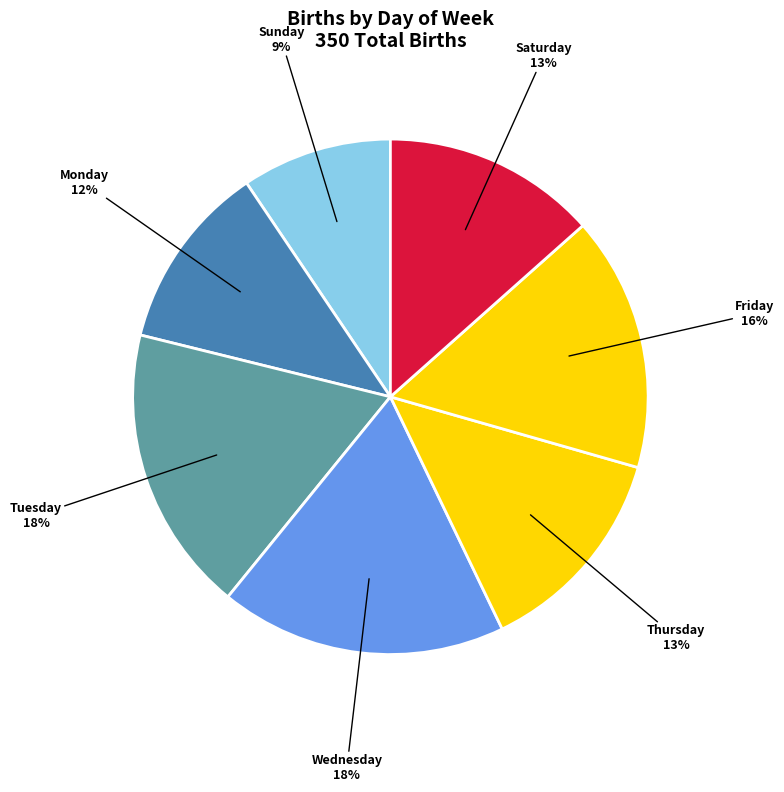

How many slices are in this pie chart?

7